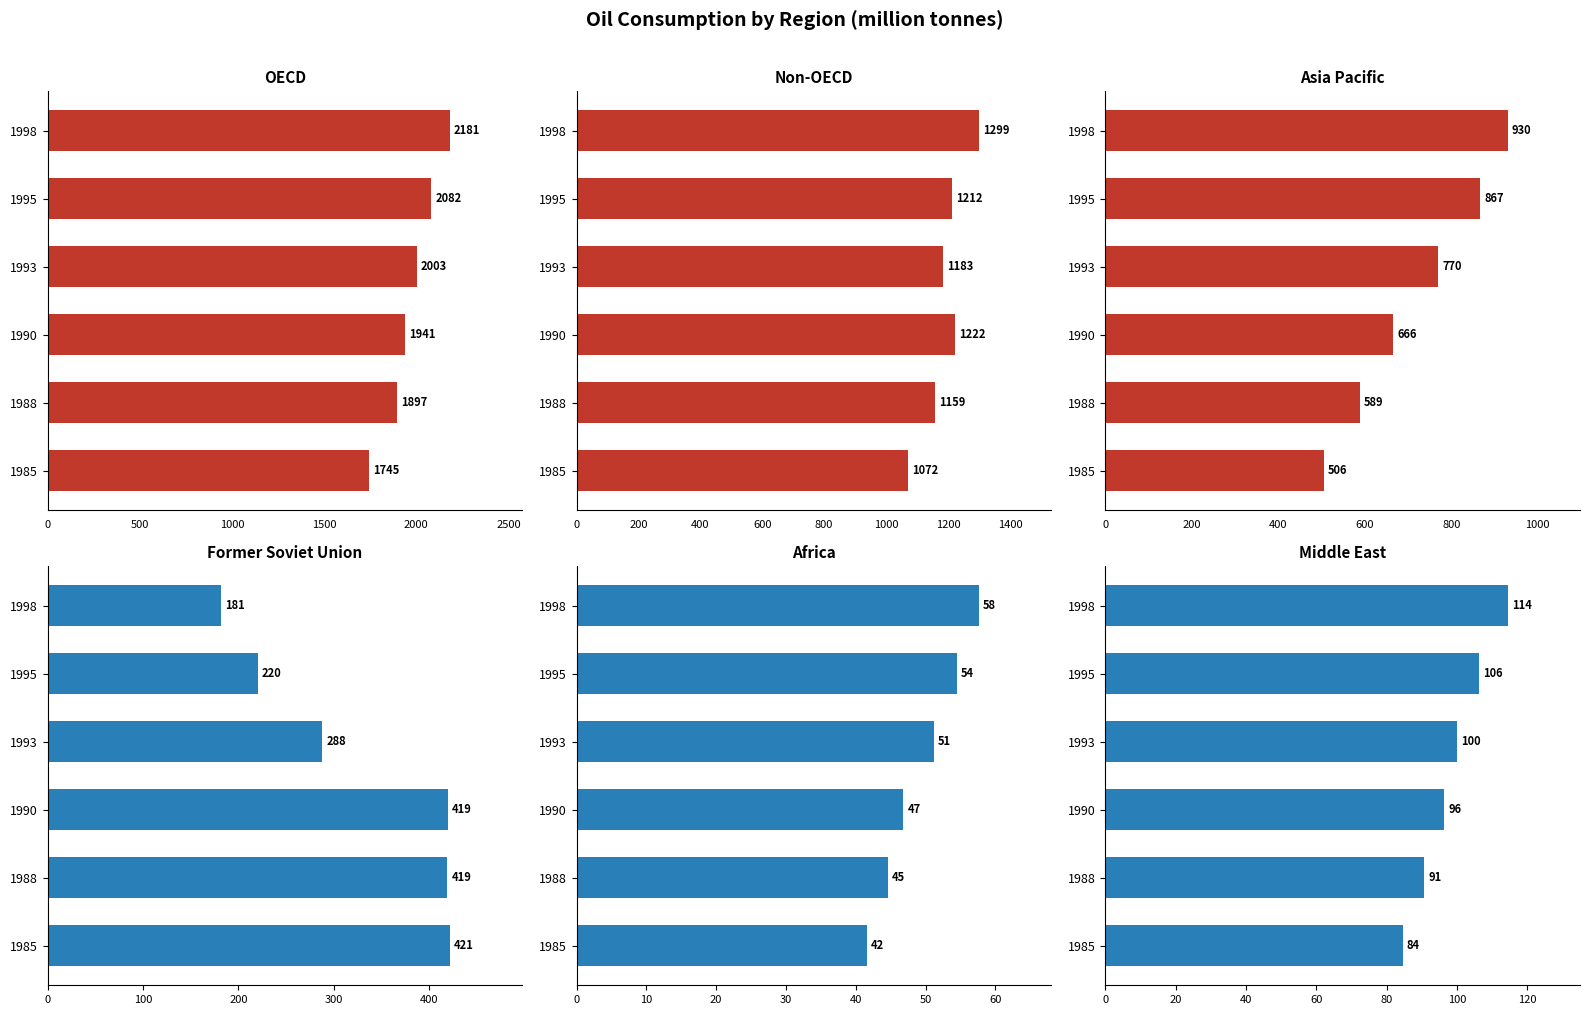

Reading right to left, extract all data points from this chart.

OECD: 2181.4	2081.5	2002.7	1940.9	1896.8	1744.8
Non-OECD: 1299.1	1211.9	1183.1	1221.6	1159.4	1072.1
Asia Pacific: 930.3	867.3	770.4	665.5	588.7	505.6
Former Soviet Union: 181.4	220.2	287.7	419.4	419.0	421.4
Africa: 57.6	54.5	51.2	46.8	44.6	41.6
Middle East: 114.4	106.2	99.9	96.3	90.7	84.5